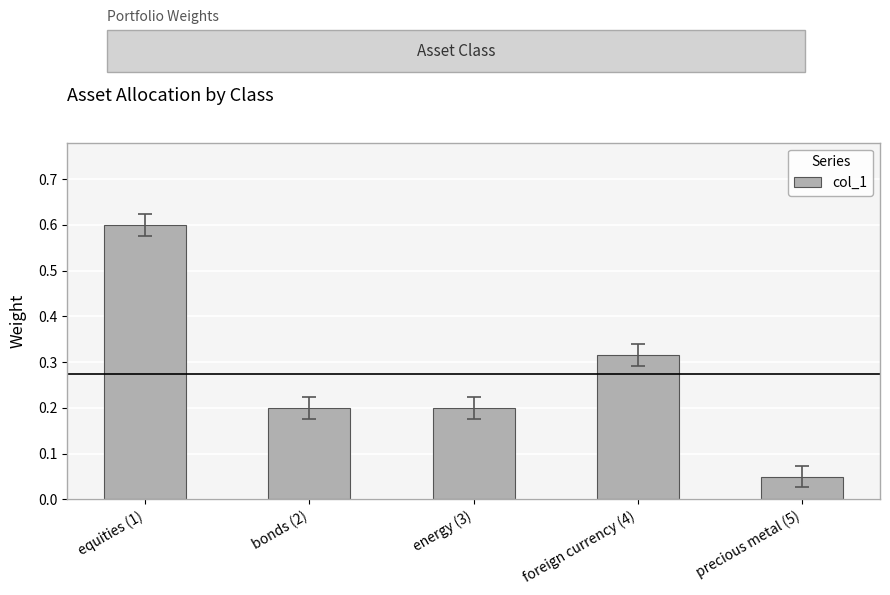

What is the value of the 2nd bar from the left?

0.2